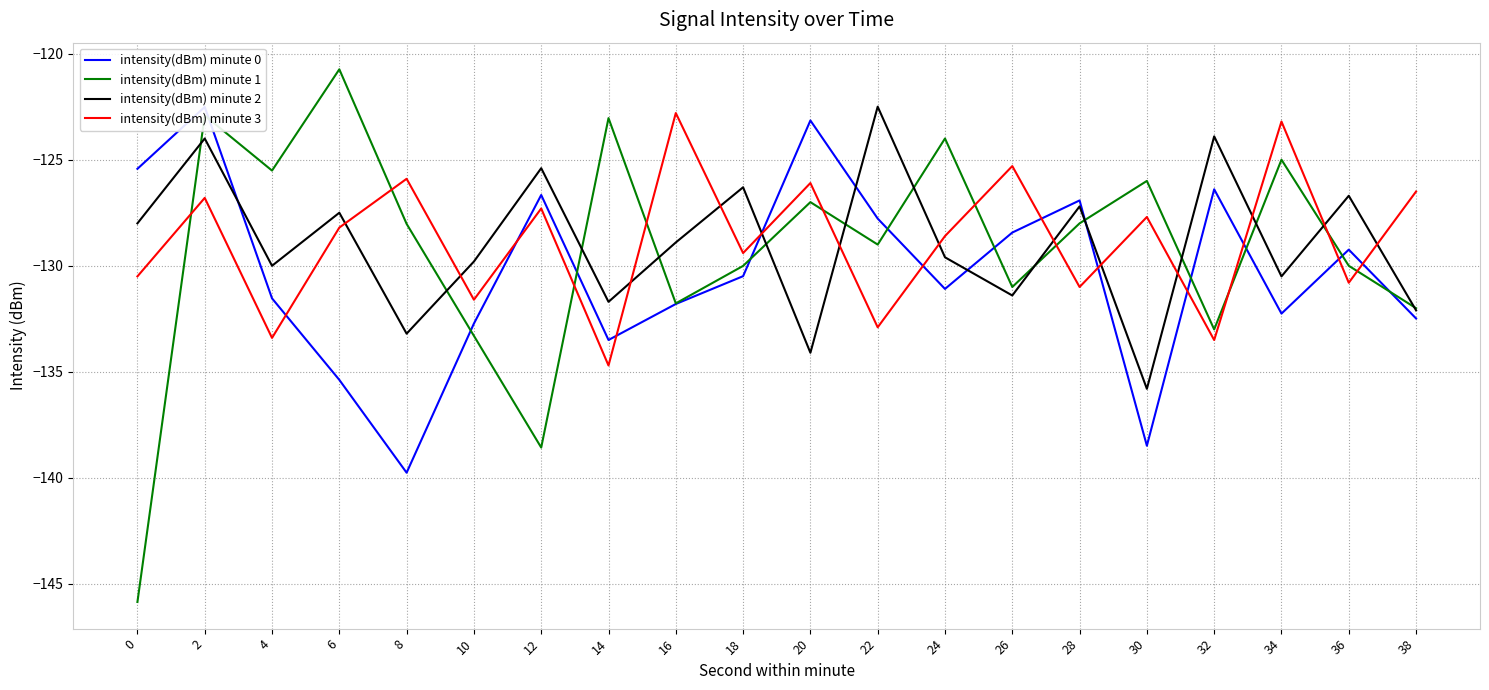

Reading left to right, what are all the values shown in this chart?

intensity(dBm) minute 0: 0=-125.4	2=-122.5	4=-131.5	6=-135.4	8=-139.8	10=-132.7	12=-126.7	14=-133.5	16=-131.8	18=-130.5	20=-123.2	22=-127.8	24=-131.1	26=-128.4	28=-126.9	30=-138.5	32=-126.4	34=-132.3	36=-129.2	38=-132.5
intensity(dBm) minute 1: 0=-145.8	2=-122.9	4=-125.5	6=-120.7	8=-128.0	10=-133.3	12=-138.6	14=-123.0	16=-131.8	18=-130.0	20=-127.0	22=-129.0	24=-124.0	26=-131.0	28=-128.0	30=-126.0	32=-133.0	34=-125.0	36=-130.0	38=-132.0
intensity(dBm) minute 2: 0=-128.0	2=-124.0	4=-130.0	6=-127.5	8=-133.2	10=-129.8	12=-125.4	14=-131.7	16=-128.9	18=-126.3	20=-134.1	22=-122.5	24=-129.6	26=-131.4	28=-127.2	30=-135.8	32=-123.9	34=-130.5	36=-126.7	38=-132.1
intensity(dBm) minute 3: 0=-130.5	2=-126.8	4=-133.4	6=-128.2	8=-125.9	10=-131.6	12=-127.3	14=-134.7	16=-122.8	18=-129.4	20=-126.1	22=-132.9	24=-128.6	26=-125.3	28=-131.0	30=-127.7	32=-133.5	34=-123.2	36=-130.8	38=-126.5